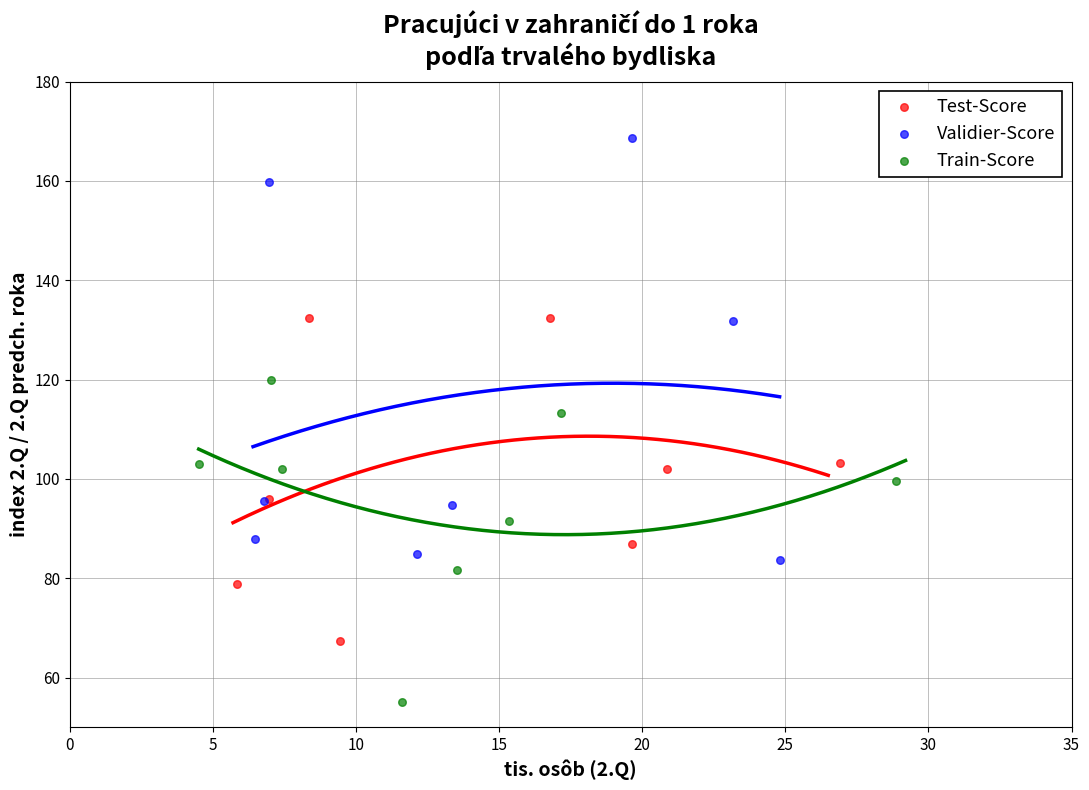

Which series contains the highest Y value?

Validier-Score